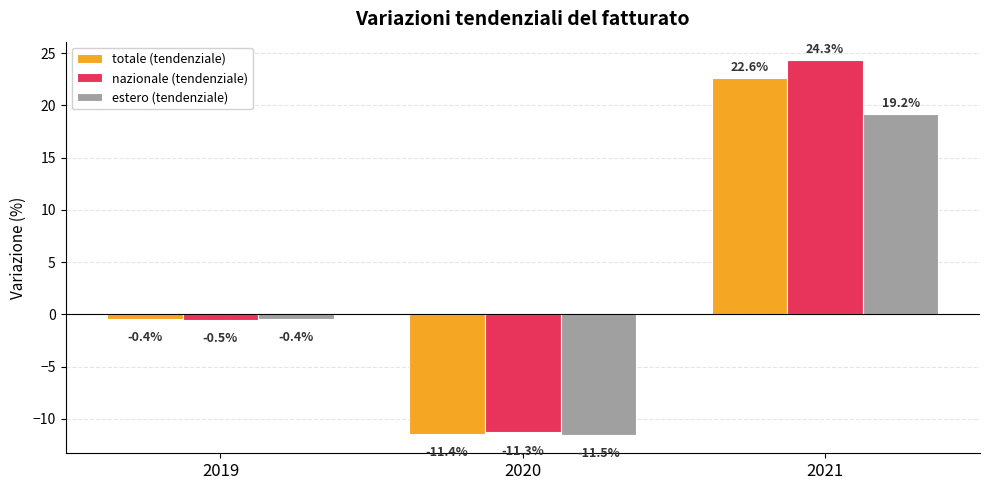

How many series are shown in this chart?

3